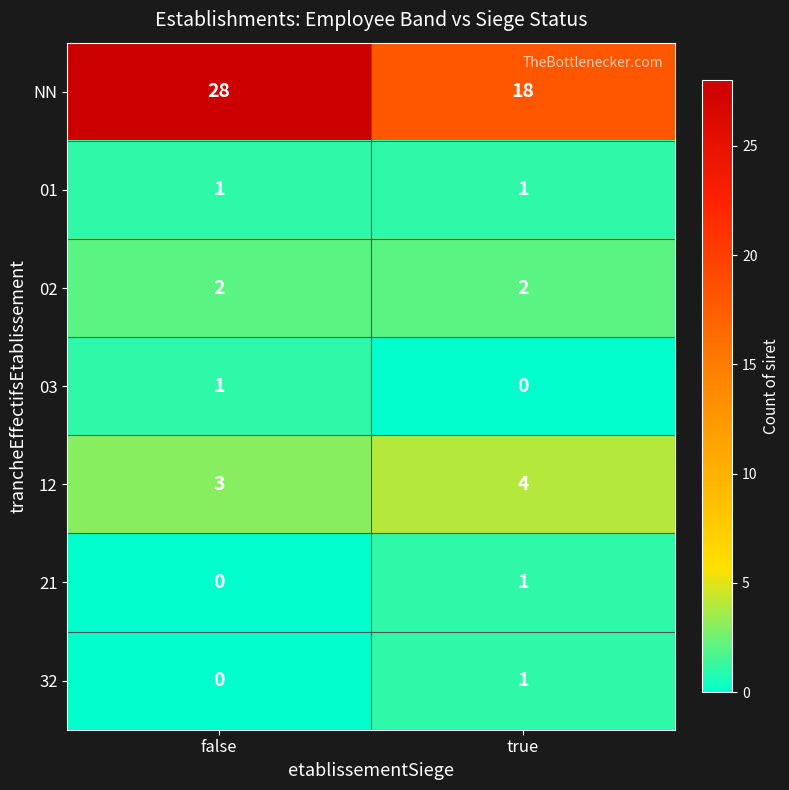

Is the value of 21 at true greater than the value of 02 at false?

No